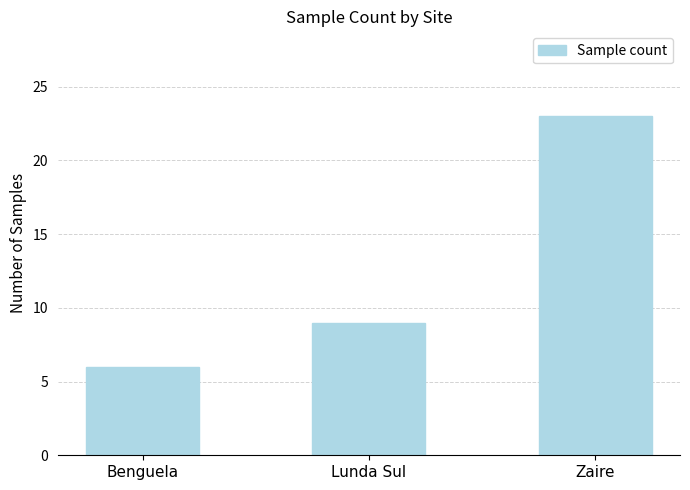

Is it true that the value at Benguela is 6?

True